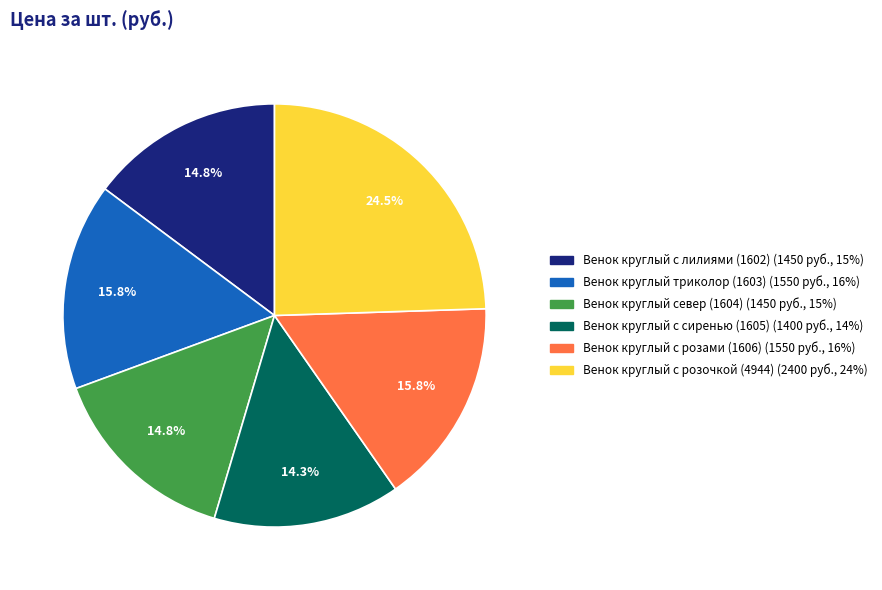

Count the number of slices in the pie.

6